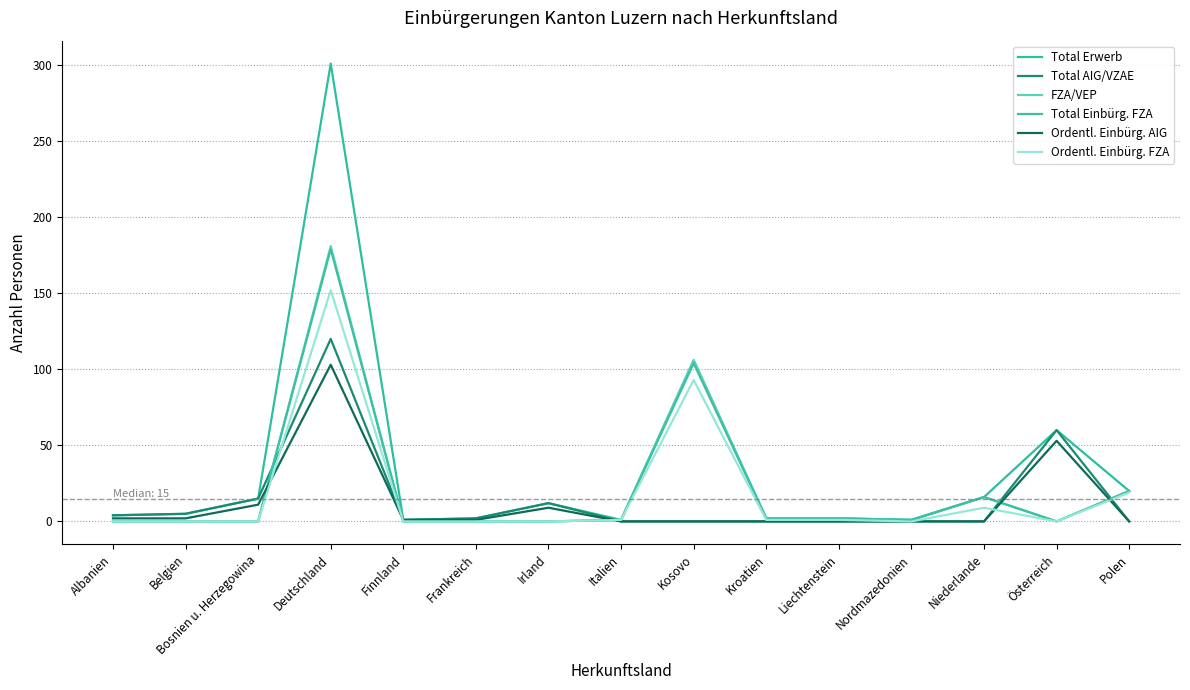

True or false: Total Einbürg. FZA and Total AIG/VZAE cross at least once.

True